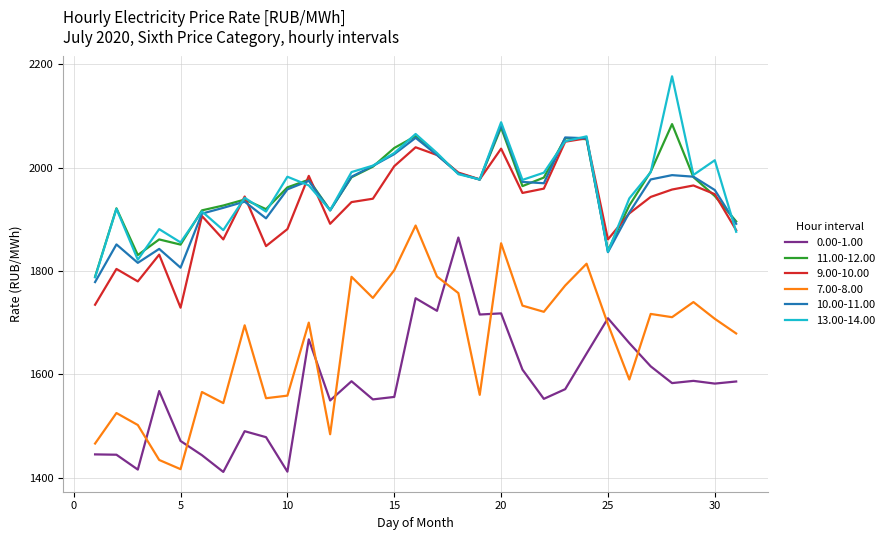

What is the maximum value shown in the chart?

2177.0